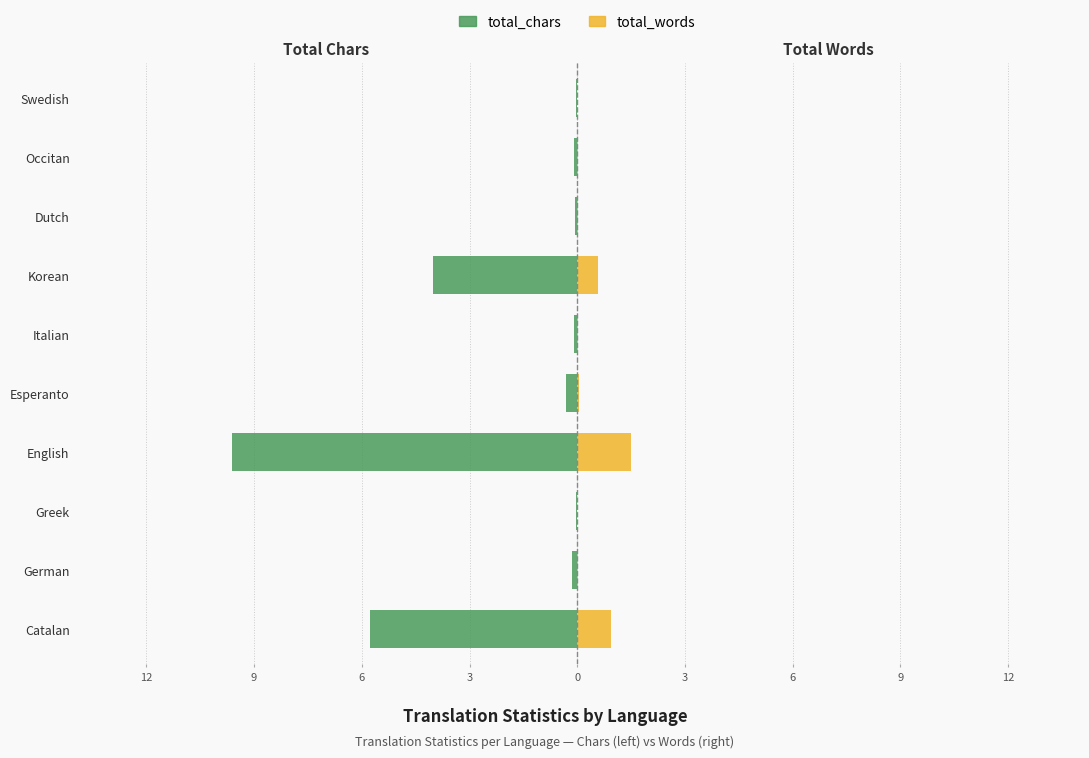

Is the value of total_chars at Korean greater than the value of total_words at Greek?

No